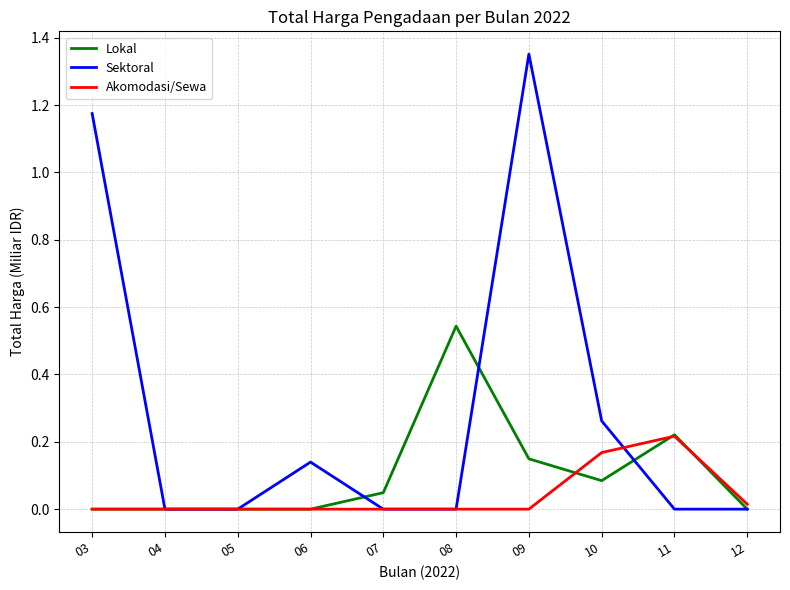

Which series has the widest spread of values?

Sektoral